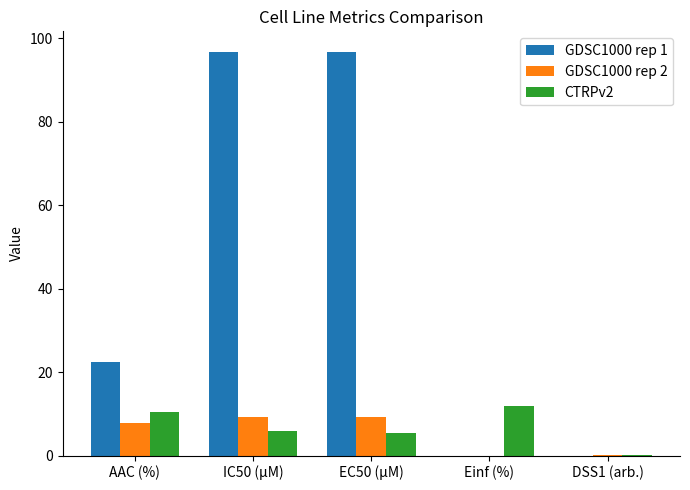

What is the total value across all series at IC50 (µM)?

111.8